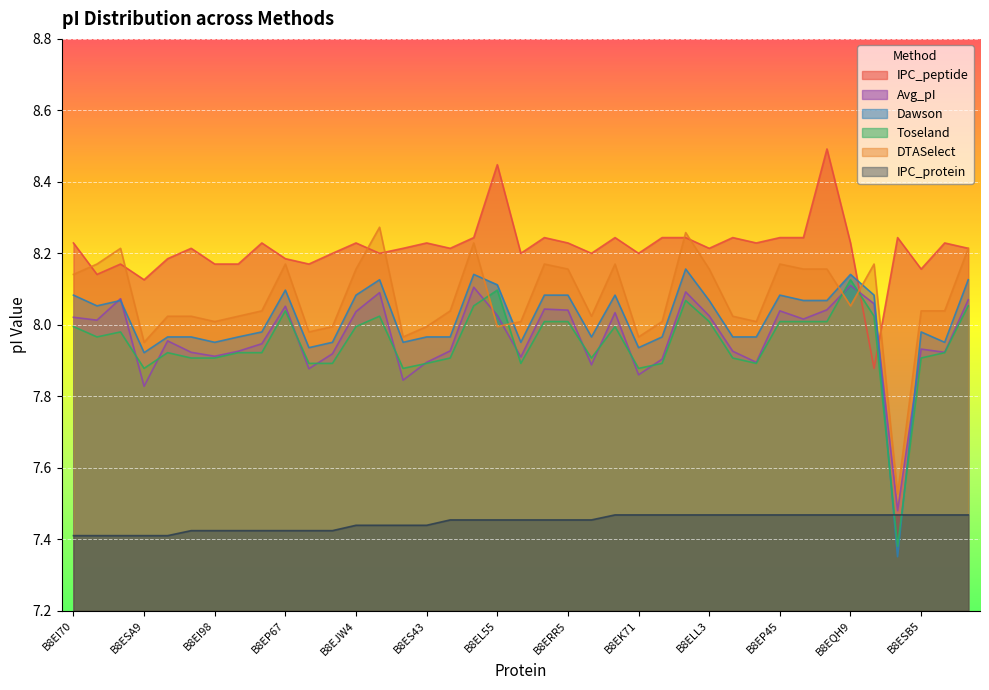

Is it true that Toseland equals 4.9 at B8EL55?

False